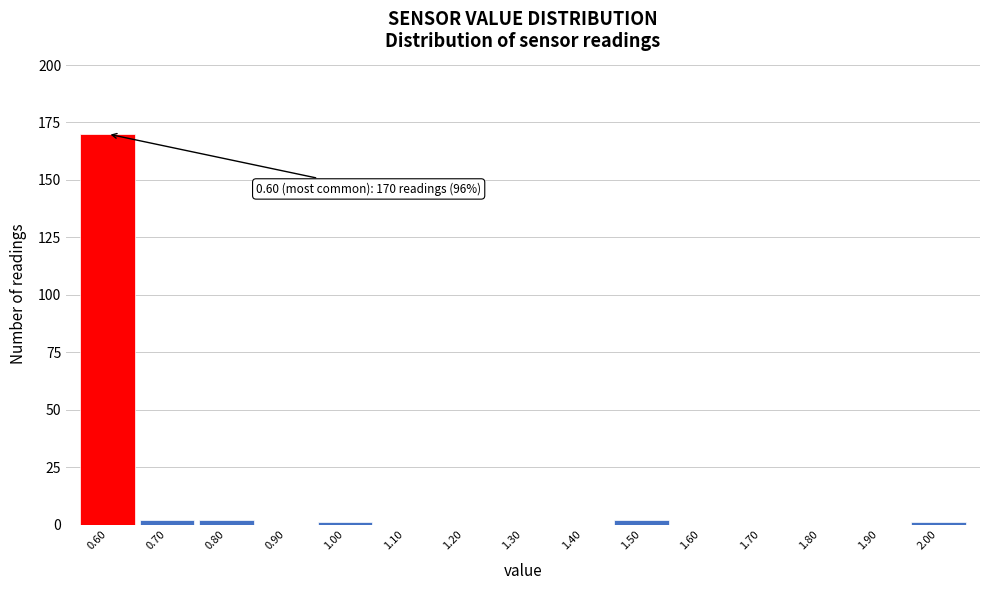

Which range on the x-axis has the tallest bar?

0.55 to 0.65